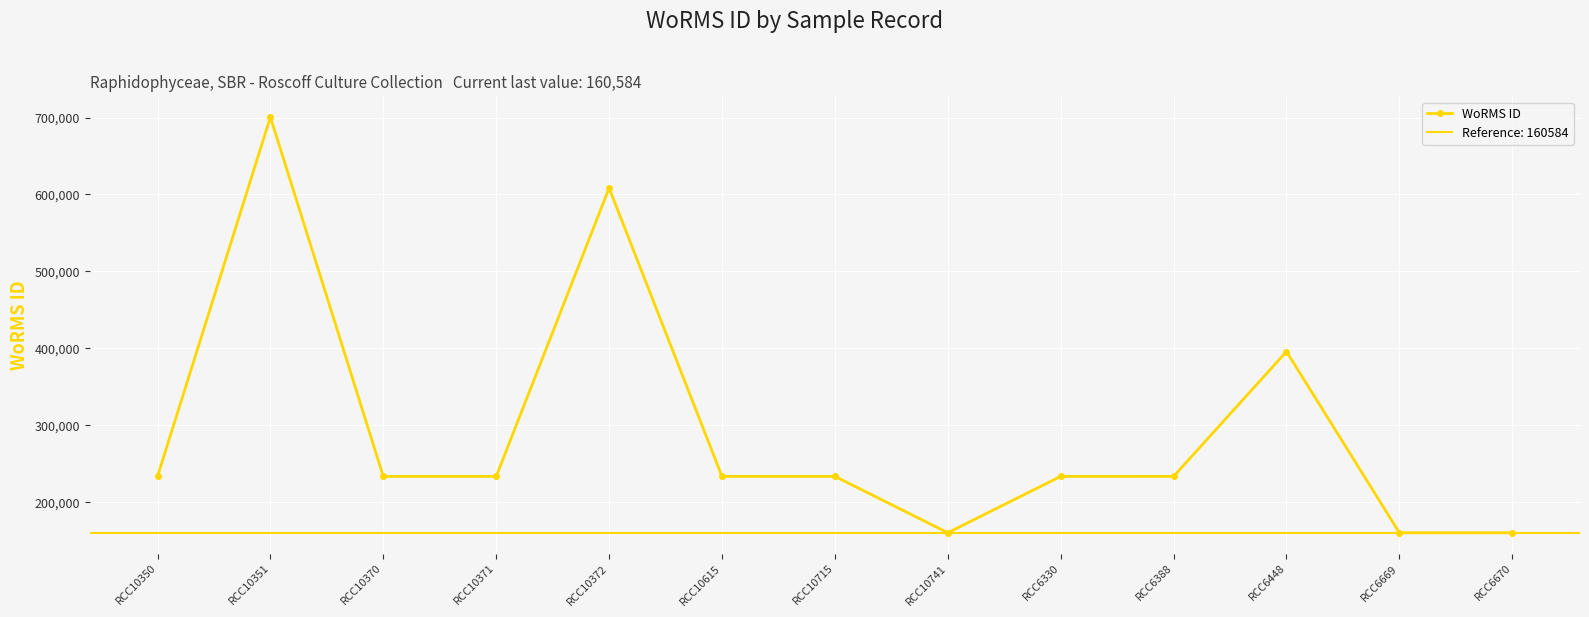

True or false: there are more than 0 points higher than both neighbors.

True